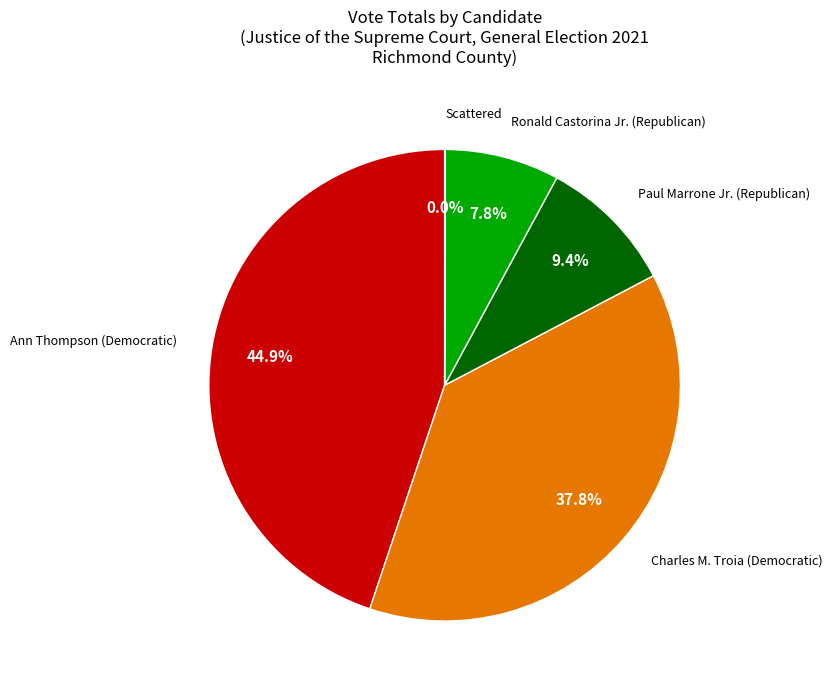

To the nearest percent, what is the difference between the largest and smallest slice percentages?

45%